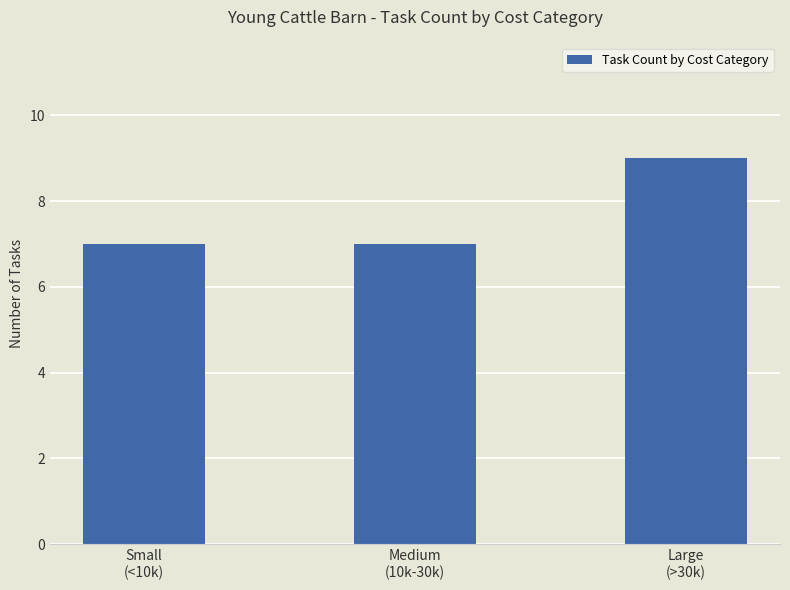

What is the difference between the values at Medium
(10k-30k) and Large
(>30k)?

2